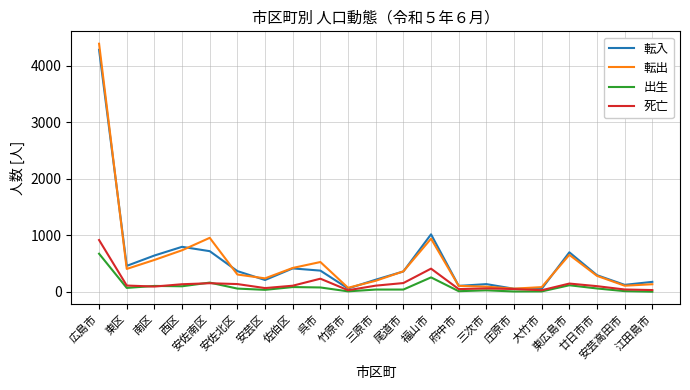

Which series has the widest spread of values?

転出